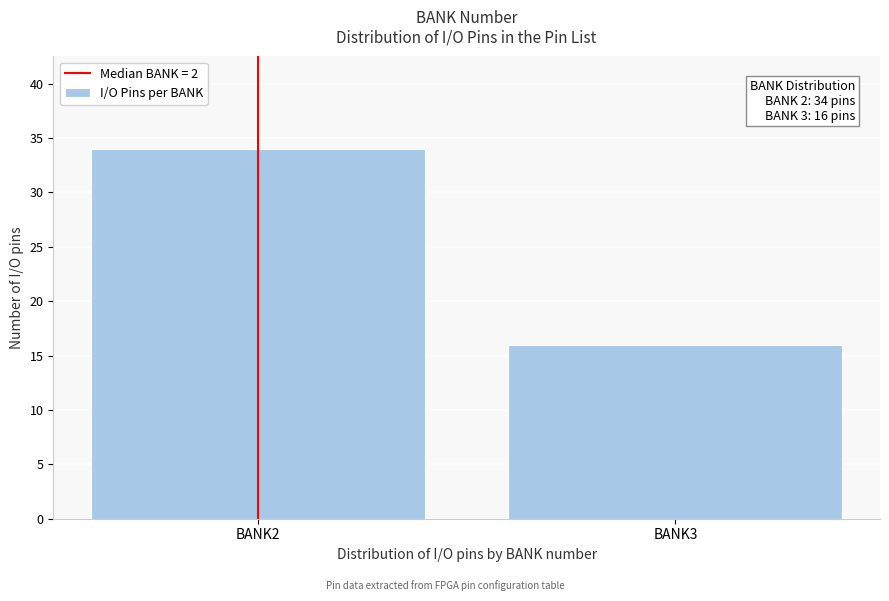

Reading left to right, transcribe all the data shown in this chart.

34	16